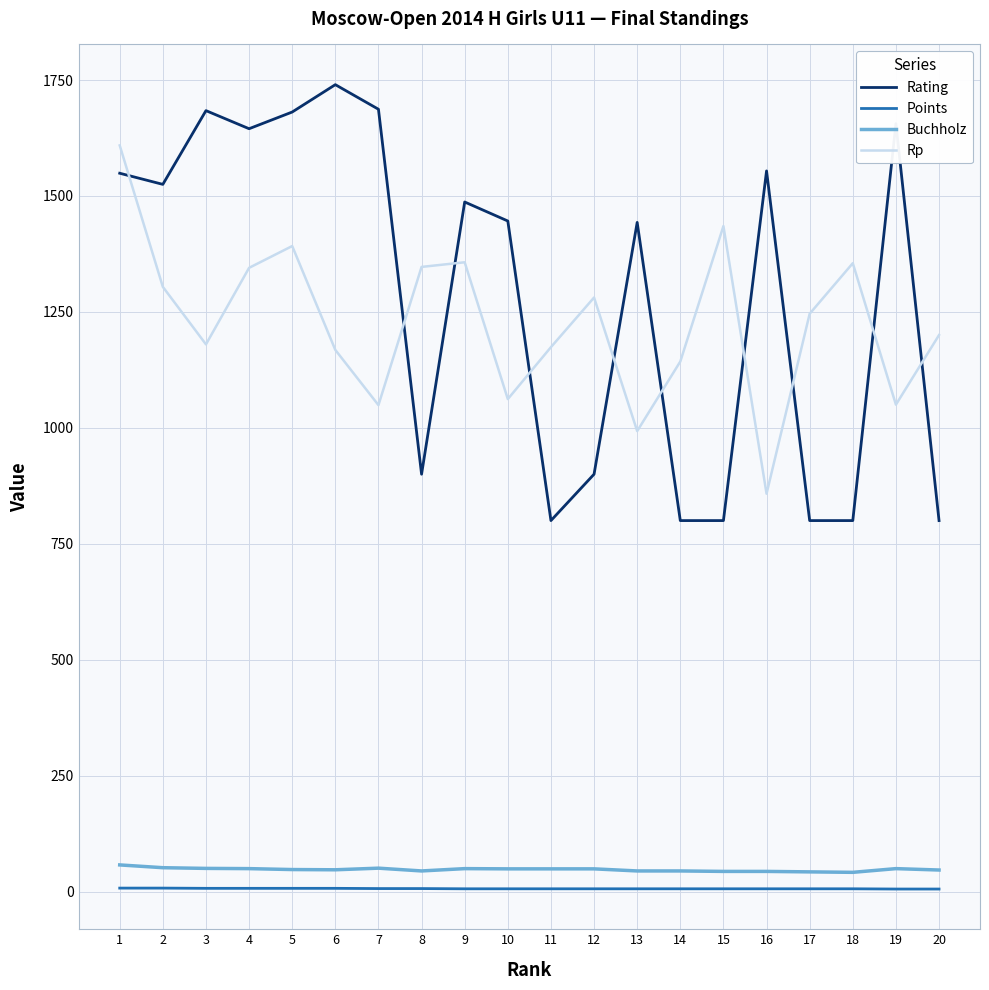

Is the value of Points at 18 greater than the value of Rating at 8?

No